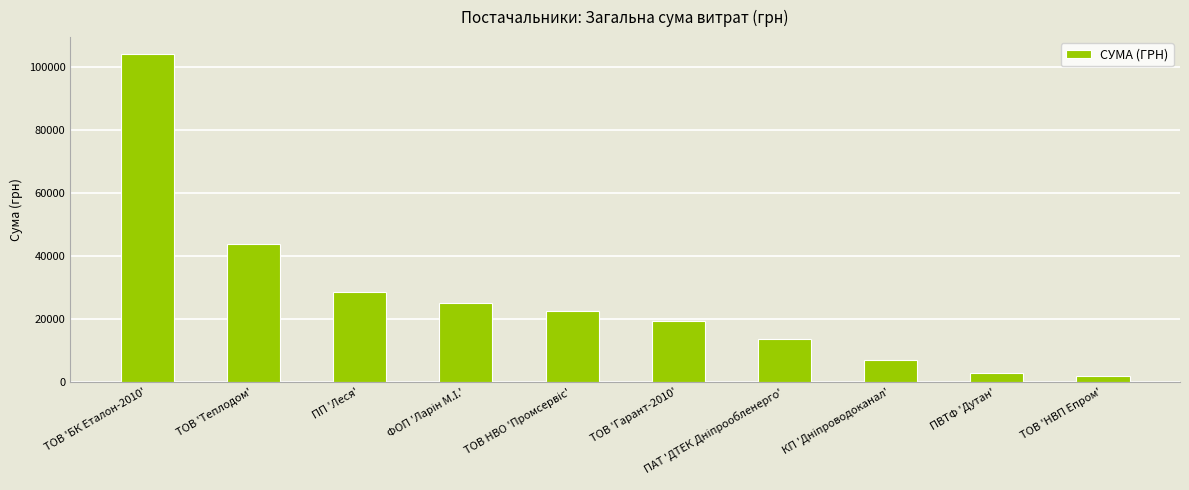

What is the label of the 6th bar from the left?

ТОВ 'Гарант-2010'